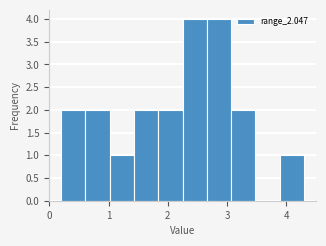

What is the height of the bar covering 0.20 to 0.61 on the x-axis? Neither the bar edges nor the heights are printed on the chart, so give them approximately, as read against the axes.

2